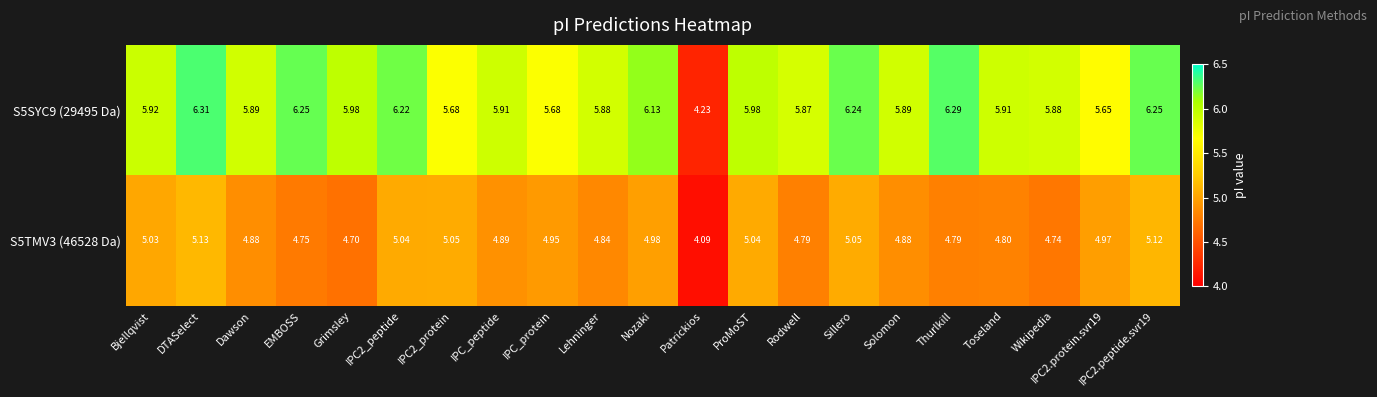

Where does the S5SYC9 (29495 Da) series first go above 5?

Bjellqvist